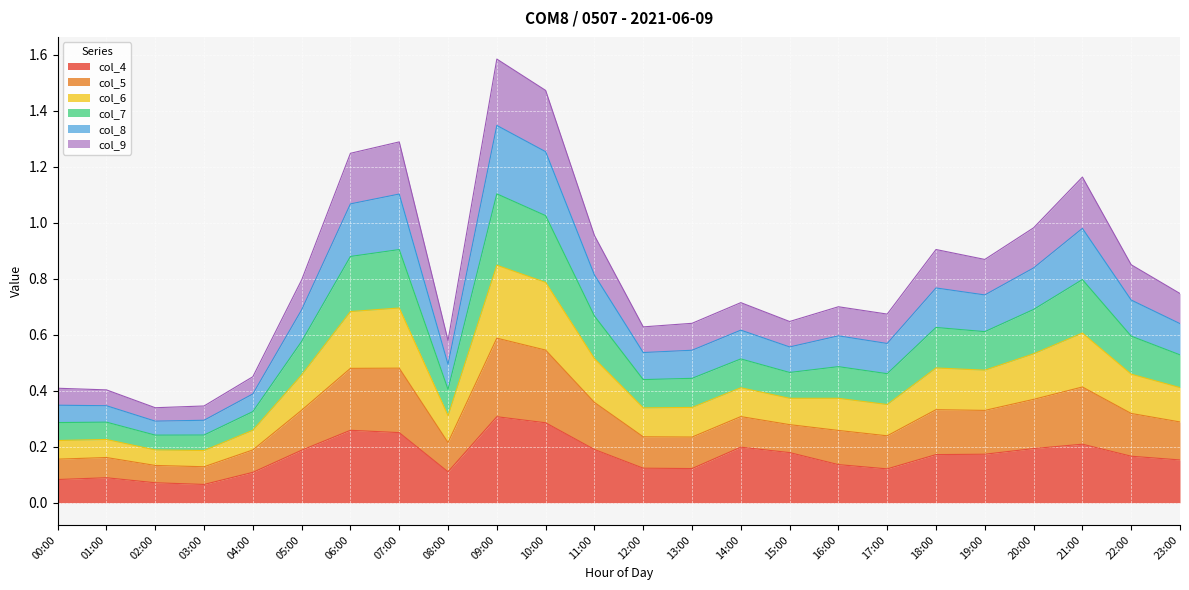

True or false: col_6 has a value of 1.9 at 06:00.

False